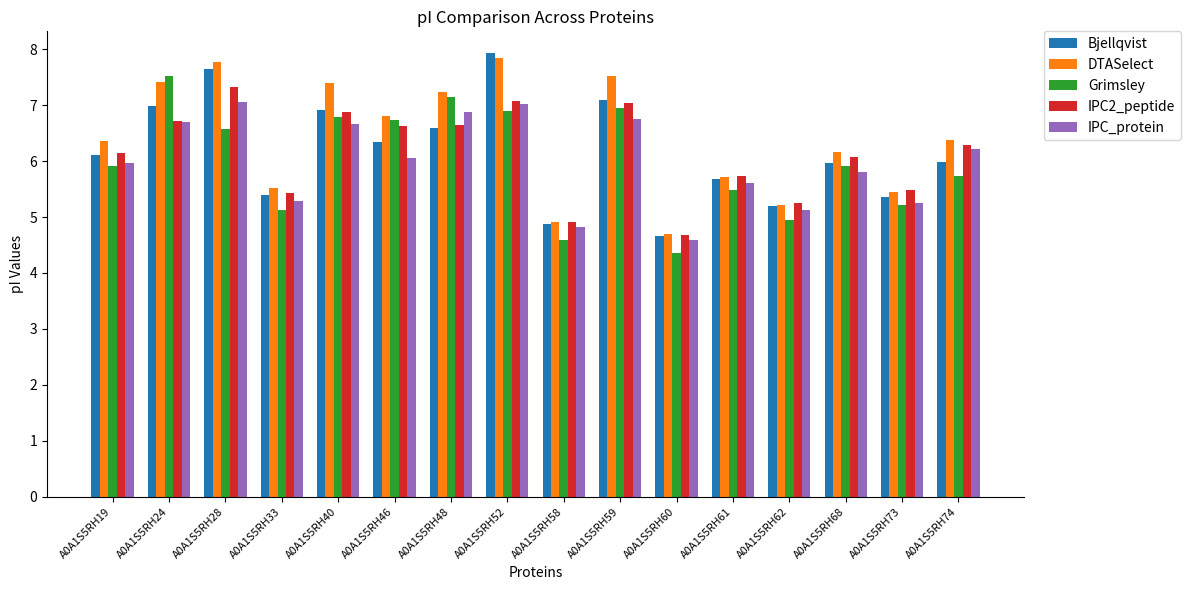

At which label does Bjellqvist reach its peak?

A0A1S5RH52